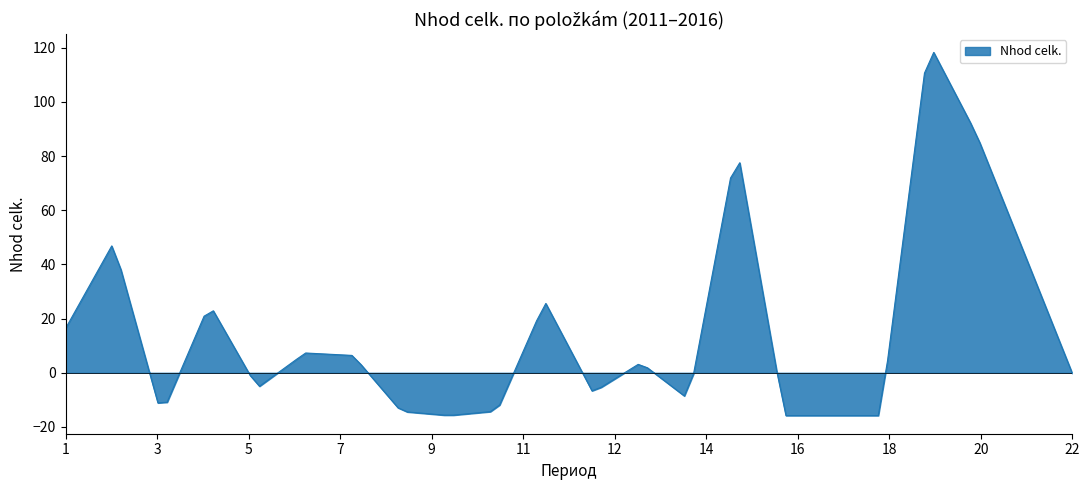

What is the smallest value displayed?

-15.8